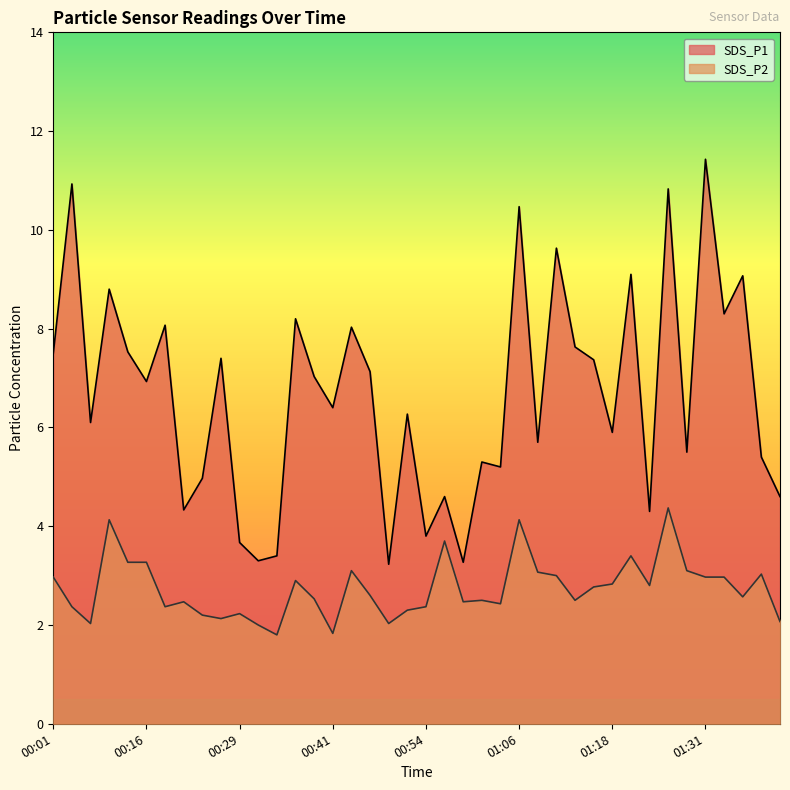

Which label corresponds to the largest value in the chart?

01:31